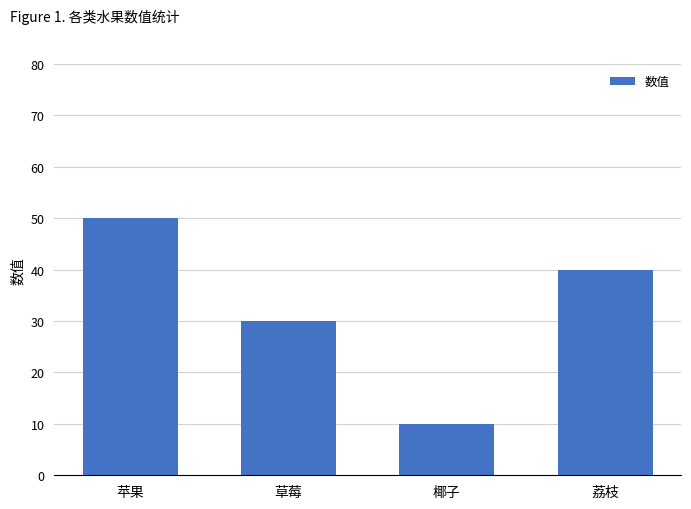

What is the greatest value displayed?

50